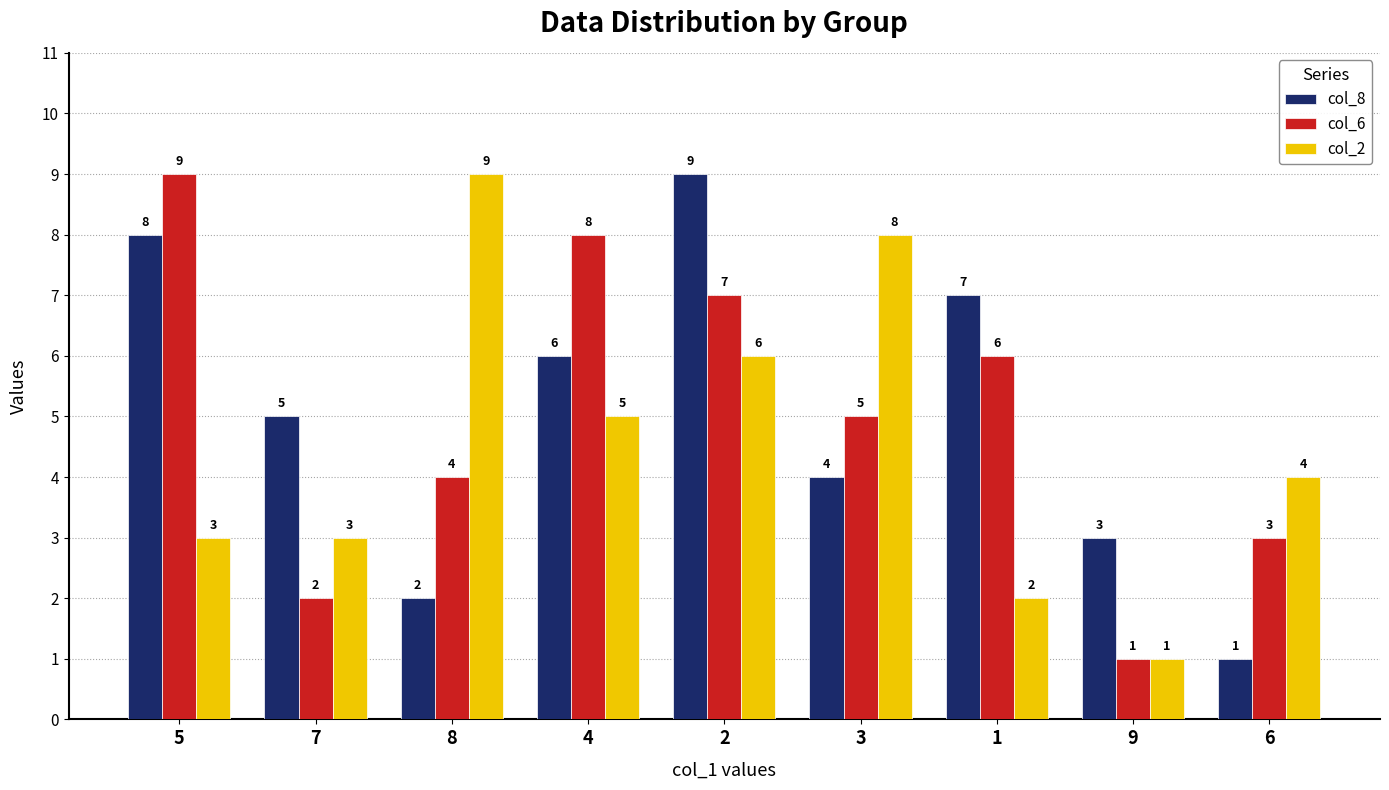

What is the difference between the highest and lowest values at 2?

3